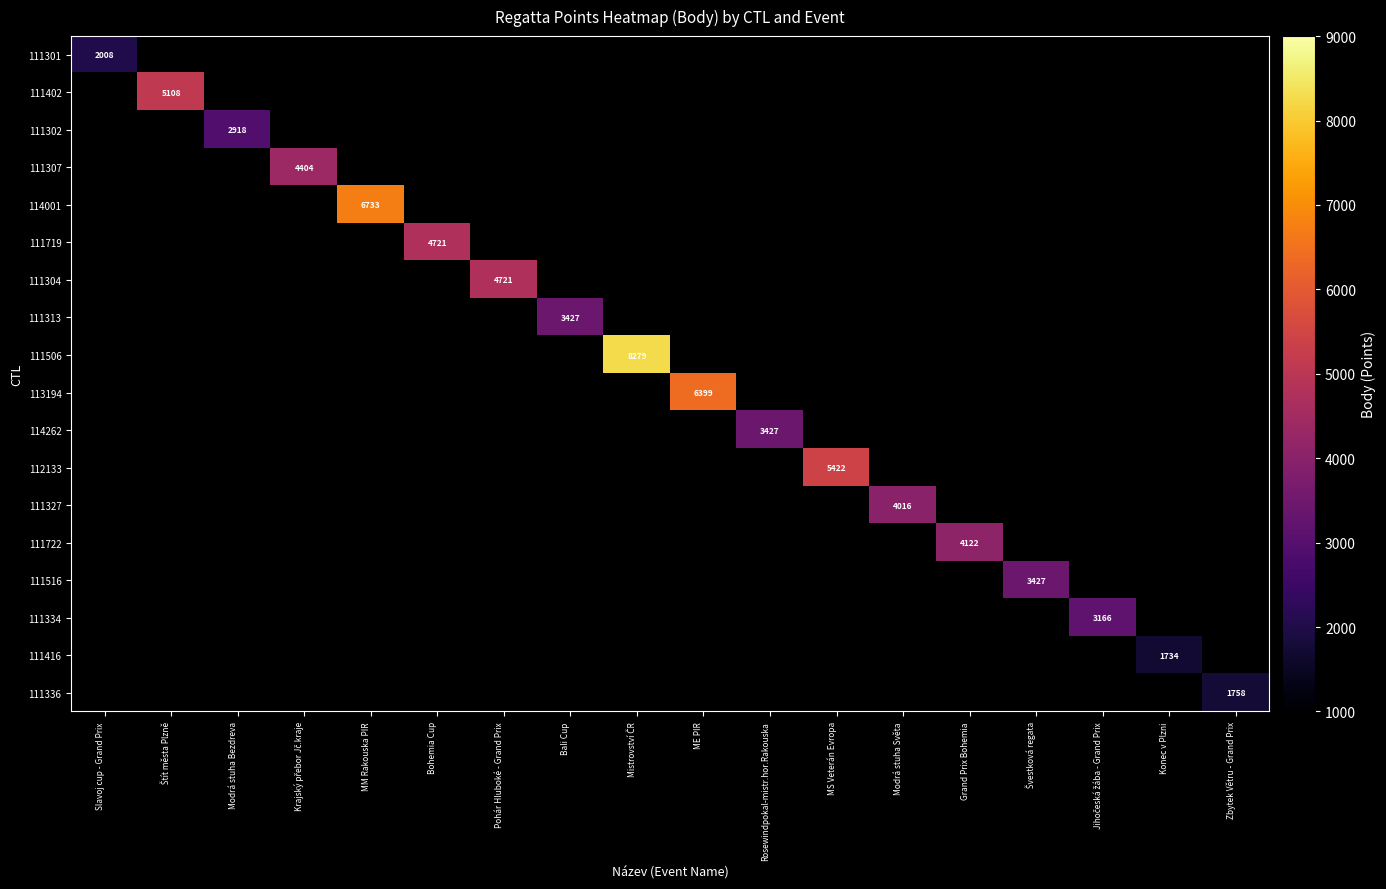

The 113194 series shows 3096 at ME PIR. True or false?

False